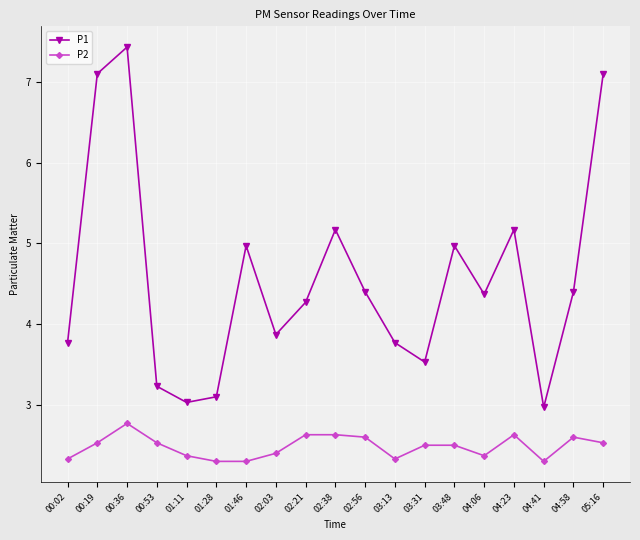

What are all the series names shown in the legend?

P1, P2